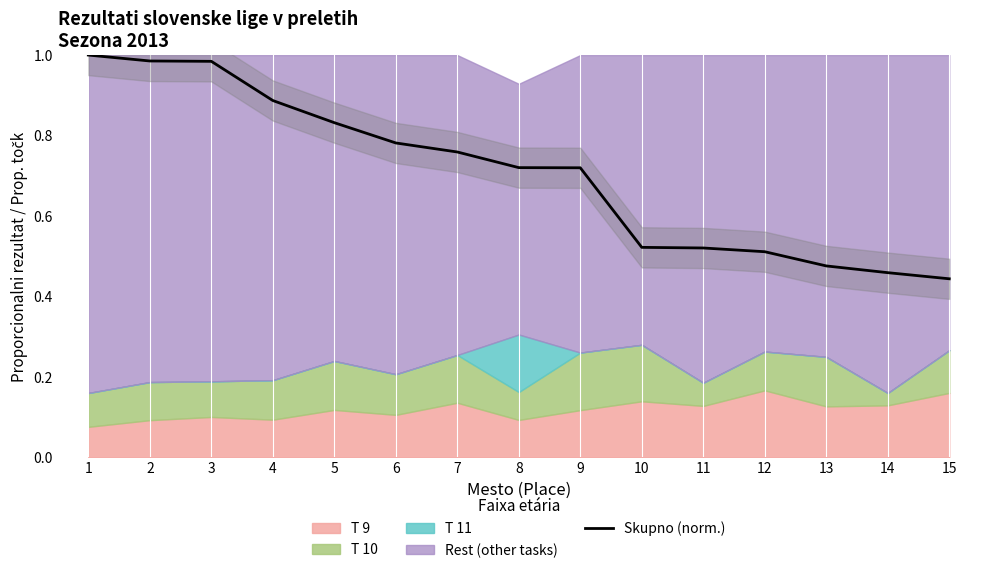

At which category does the chart reach its peak across all series?

1